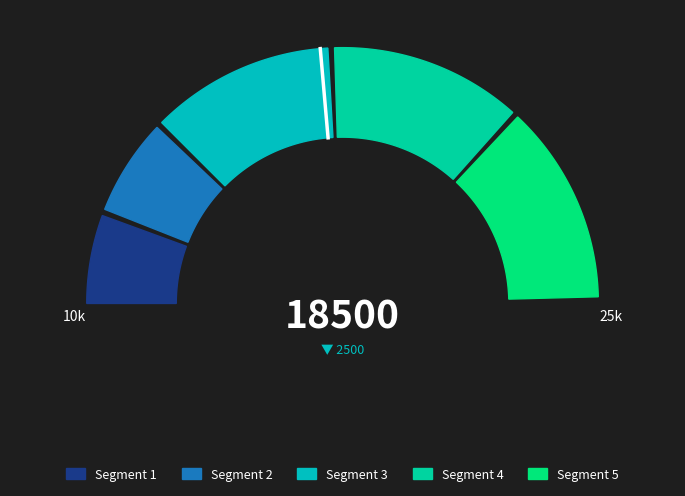

Do ID 24 and ID 30 together represent more than half of the pie?

No